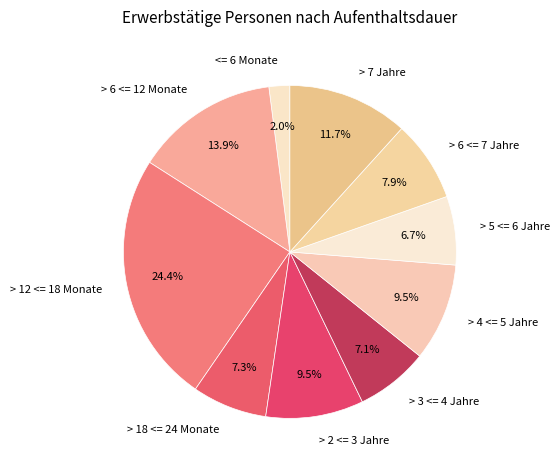

Which category has the smallest portion of the pie?

<= 6 Monate